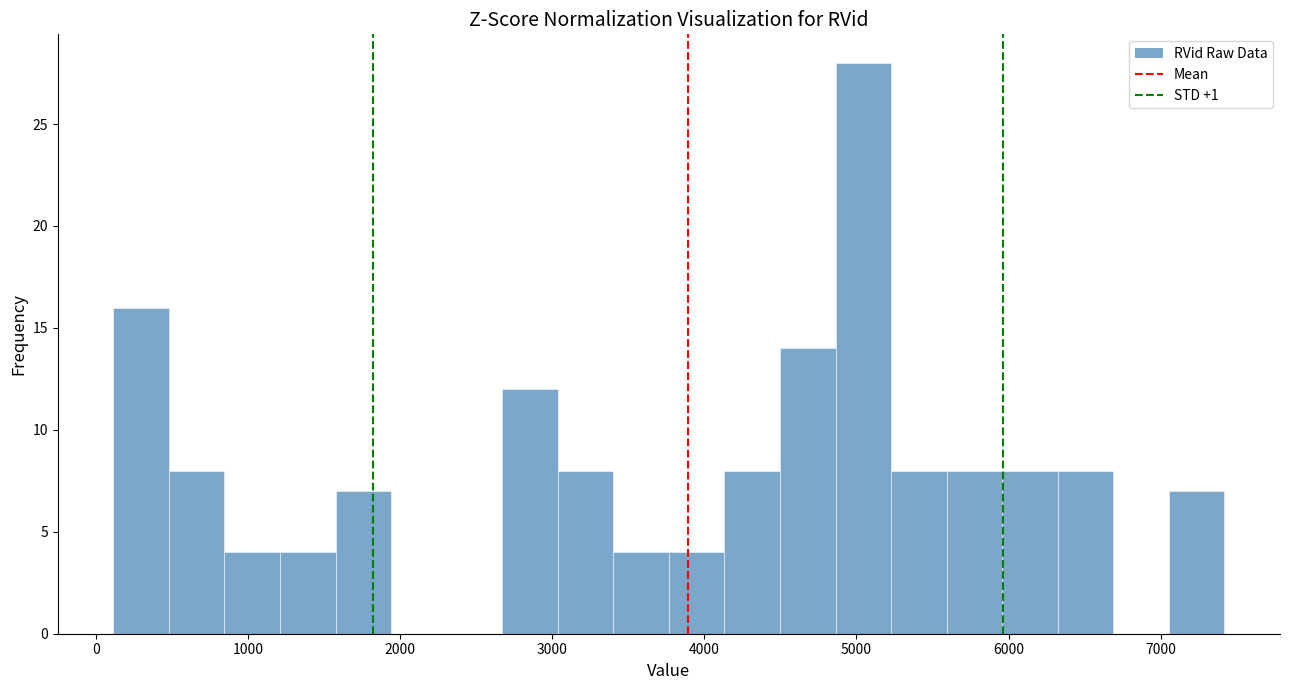

Read against the x-axis, roughly where is the centre of the tallest bar?

5000